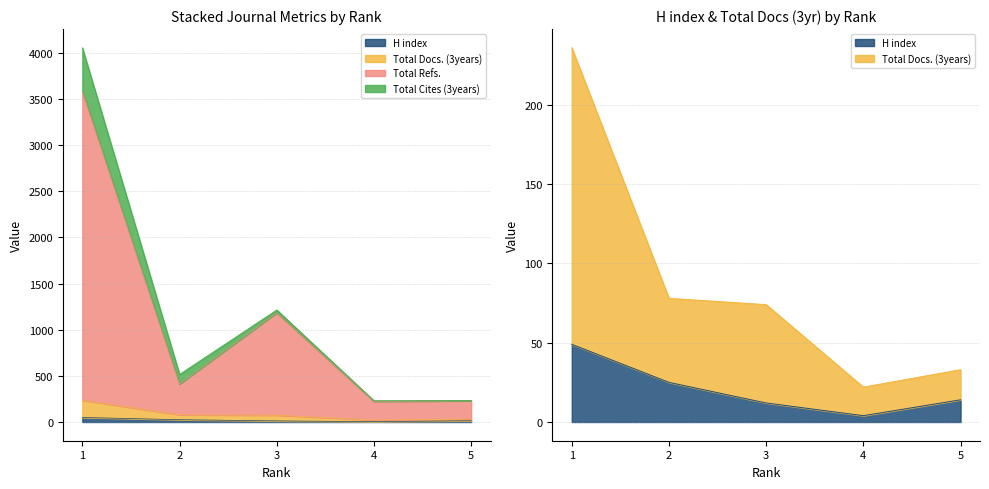

True or false: H index and Total Docs. (3years) cross at least once.

False